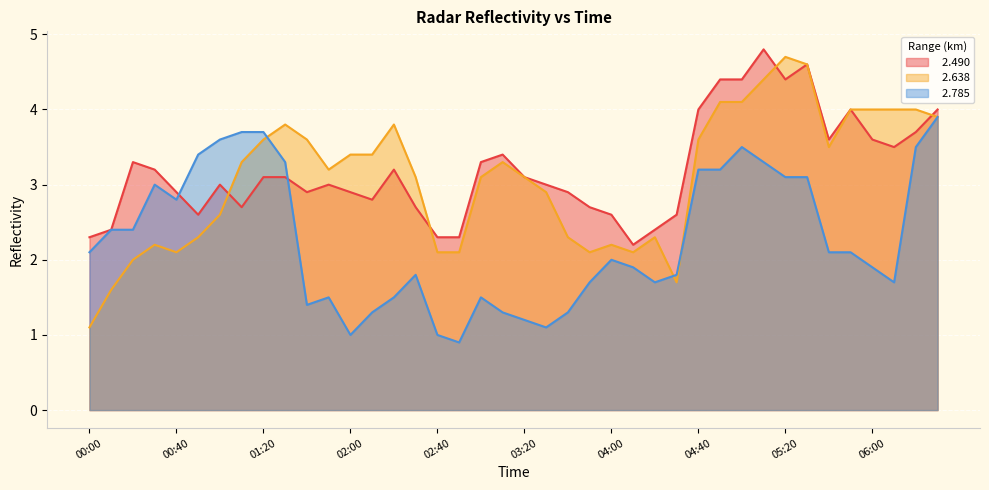

Is it true that   2.785 equals 1.0 at 02:00?

True